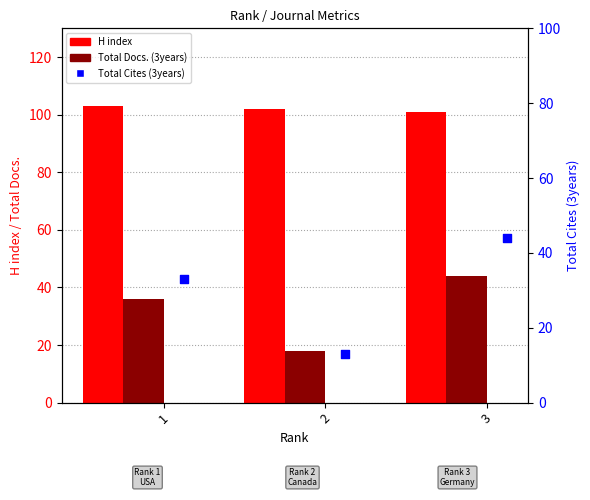

Which series has the largest total across all categories?

H index